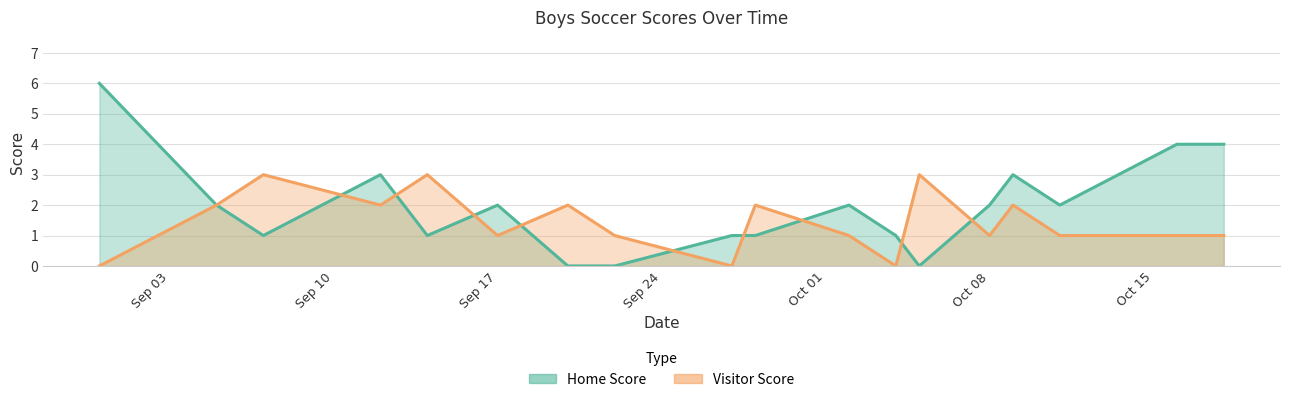

How many Visitor Score values are between 1 and 2?

12